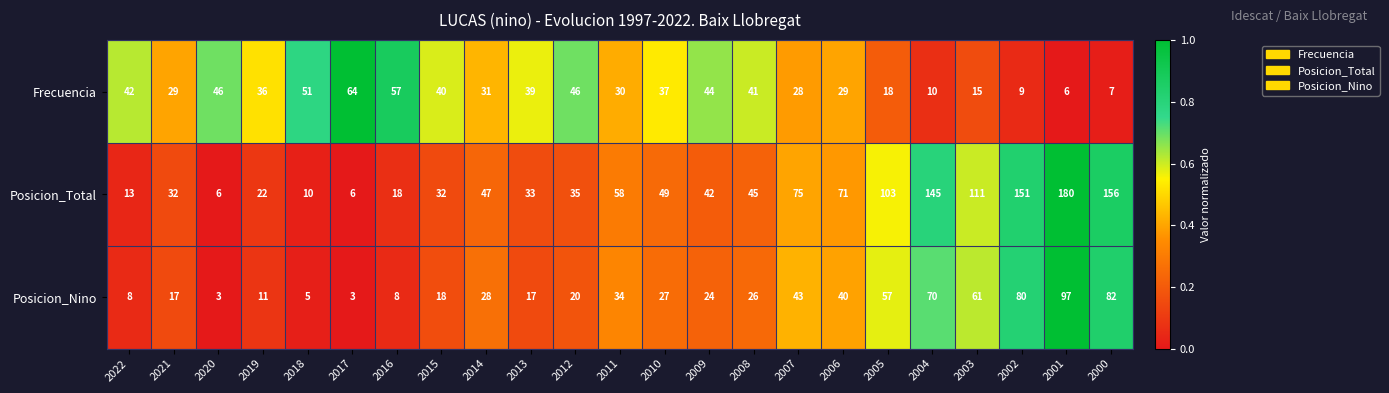

List the series in order of their peak value, lowest first.

Frecuencia, Posicion_Nino, Posicion_Total